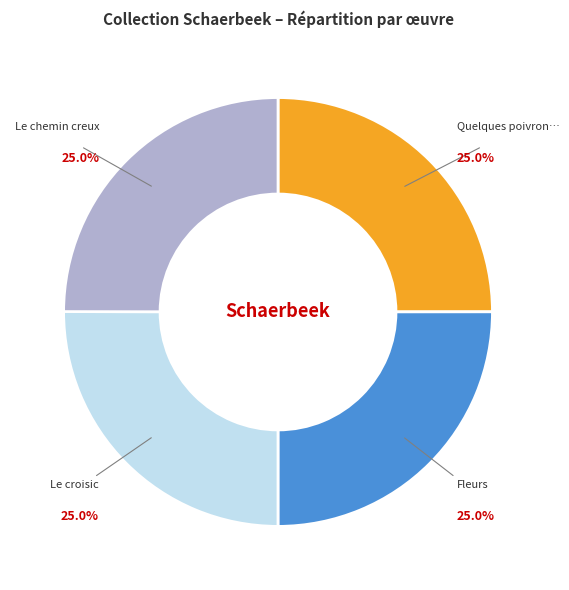

Is there any slice that represents more than half of the pie?

No